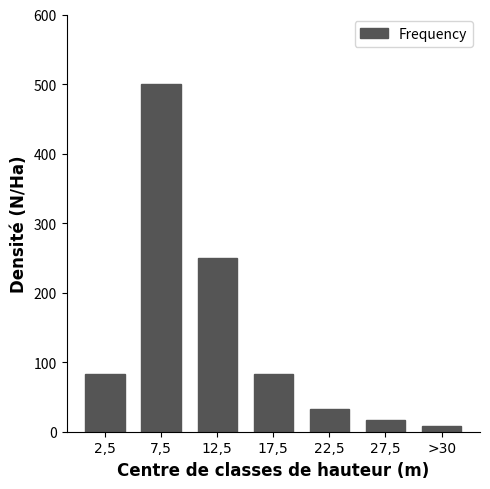

Reading right to left, what are all the values shown in this chart?

8	17	33	83	250	500	83